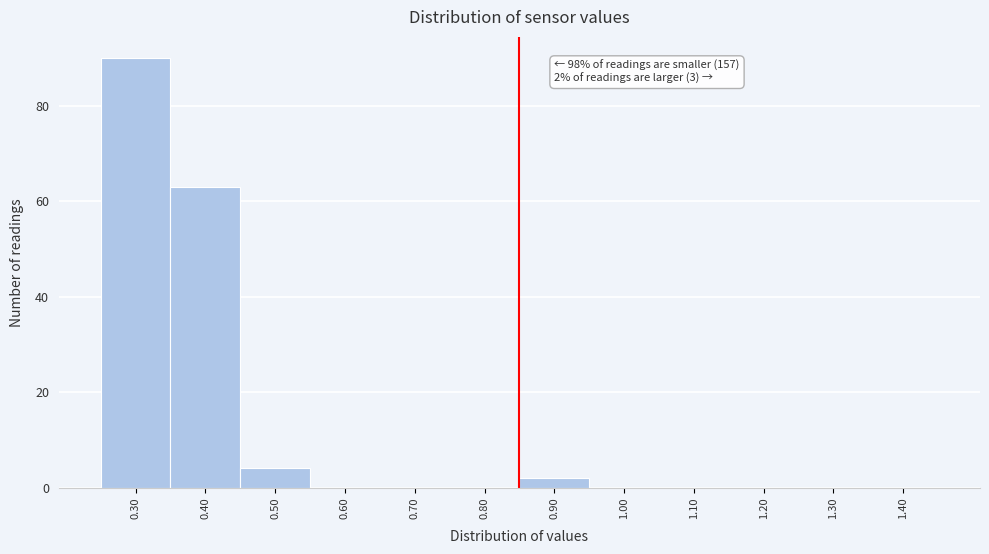

Over which range of the x-axis is the bar tallest?

0.25 to 0.35